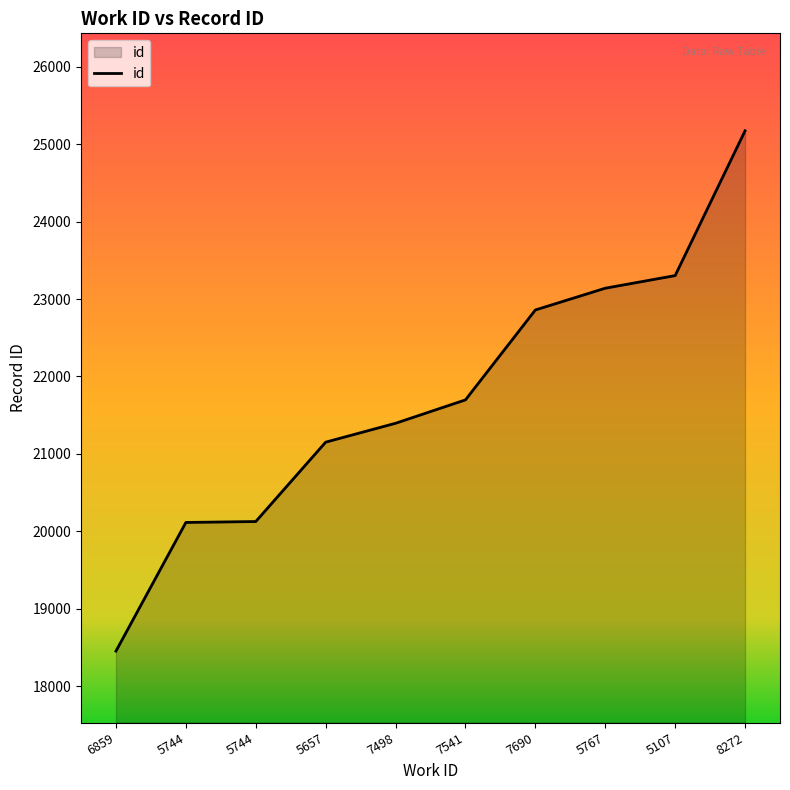

Is this an area chart (filled region under the line)?

Yes